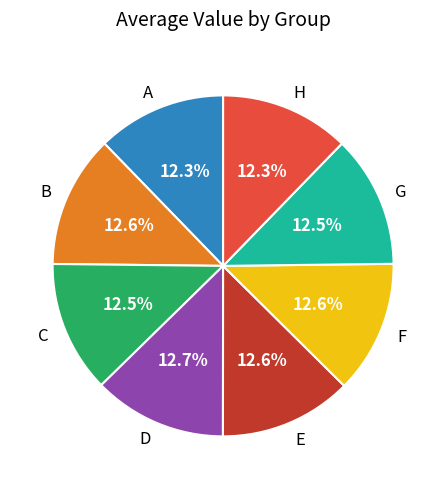

Combined, do B and E account for over 50%?

No